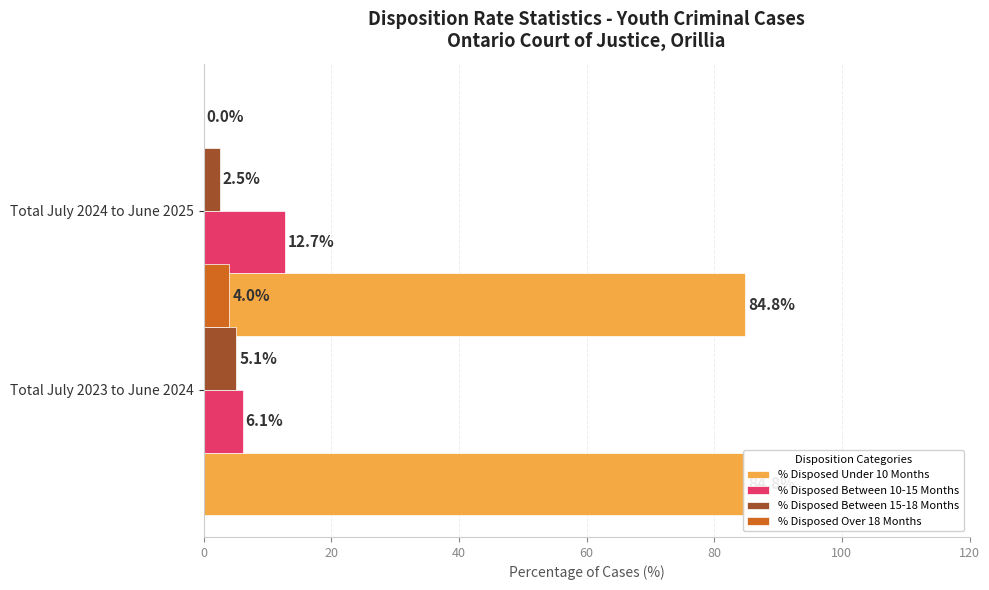

Which series has the largest range (max minus min)?

% Disposed Between 10-15 Months